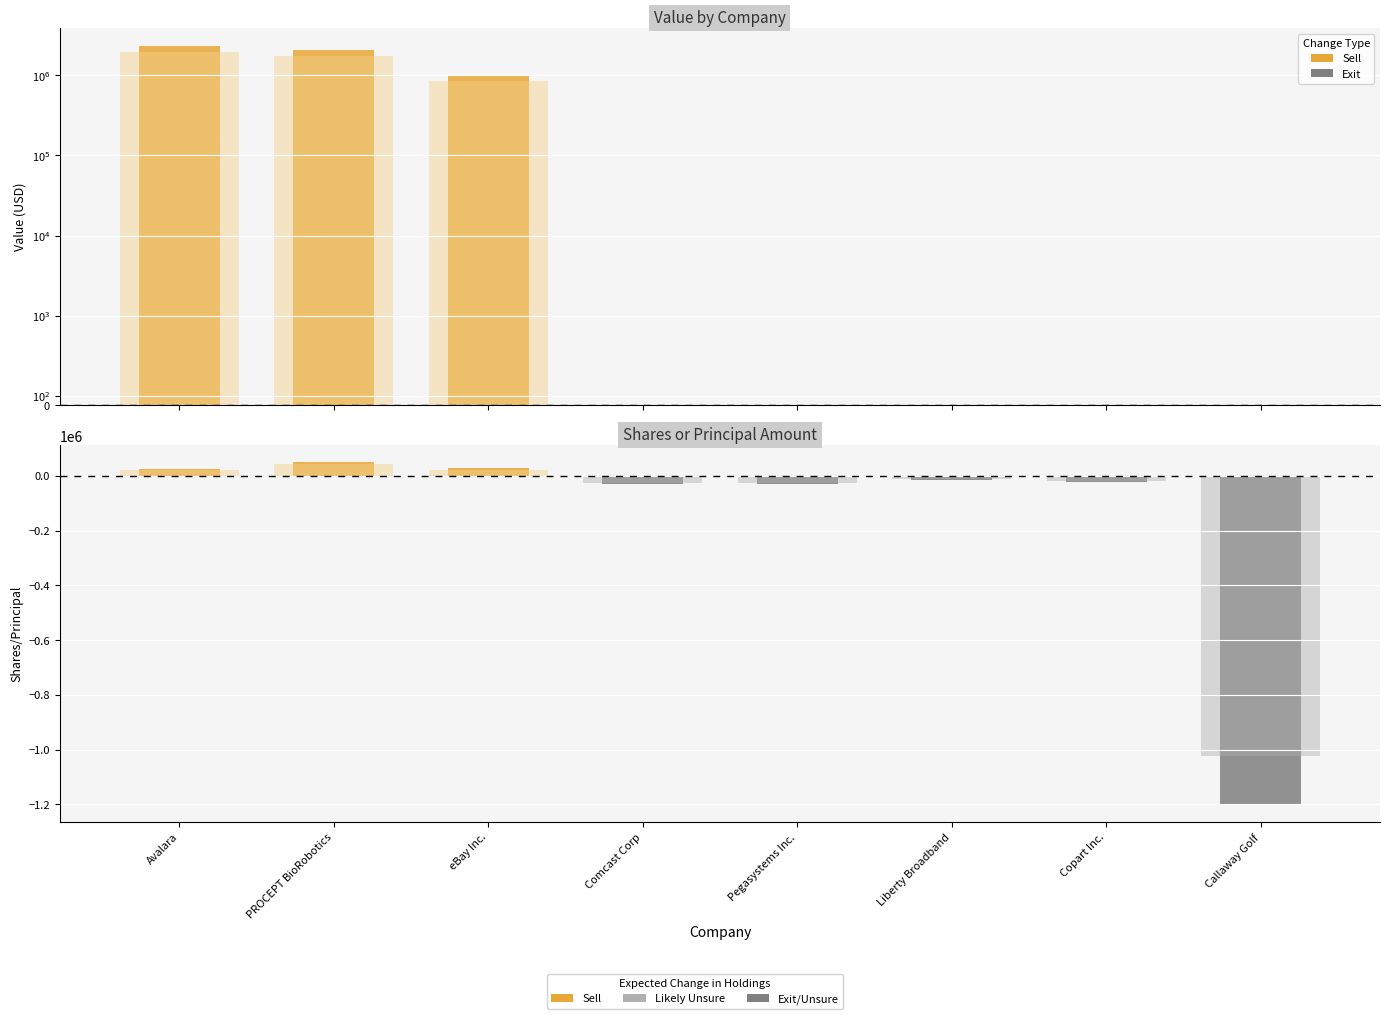

What is the minimum value shown in the chart?

-1201877